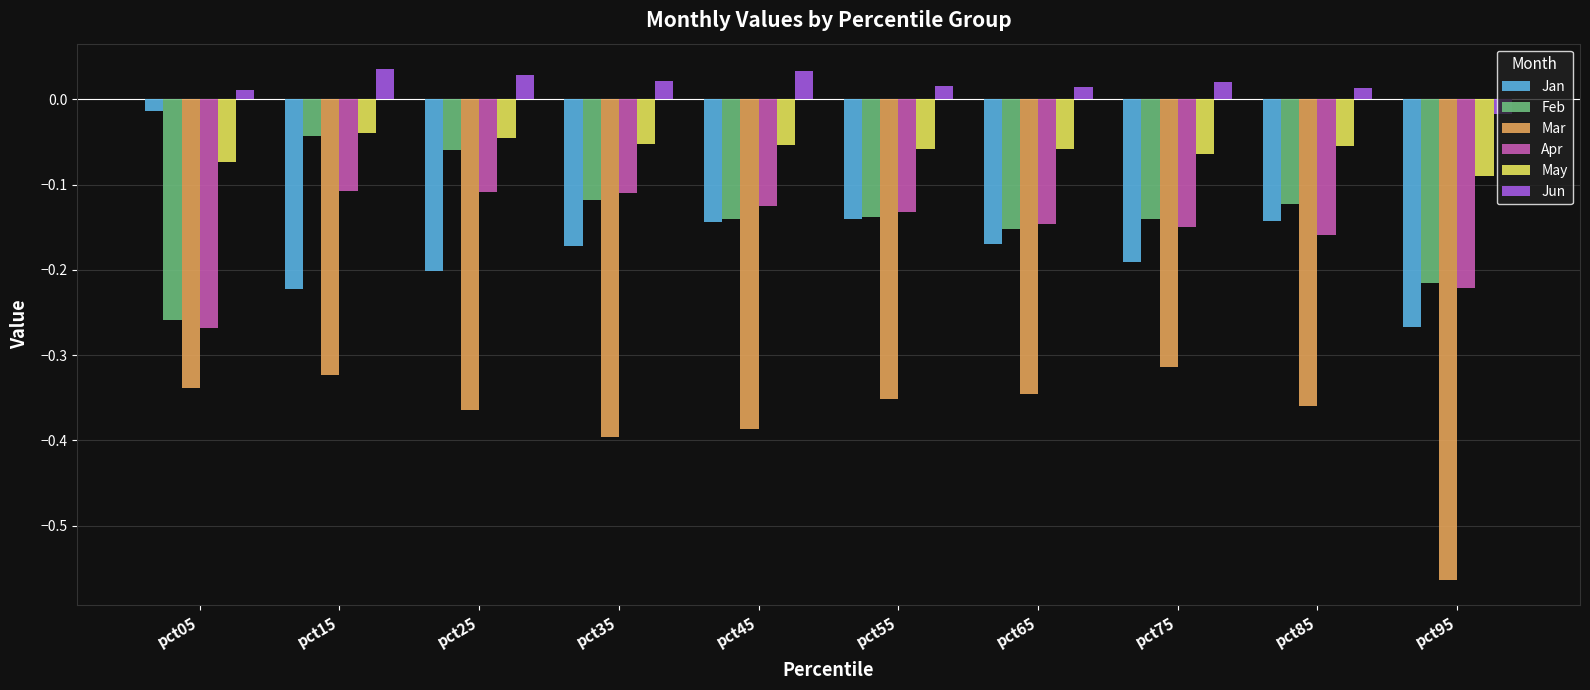

How many groups of bars are there?

10